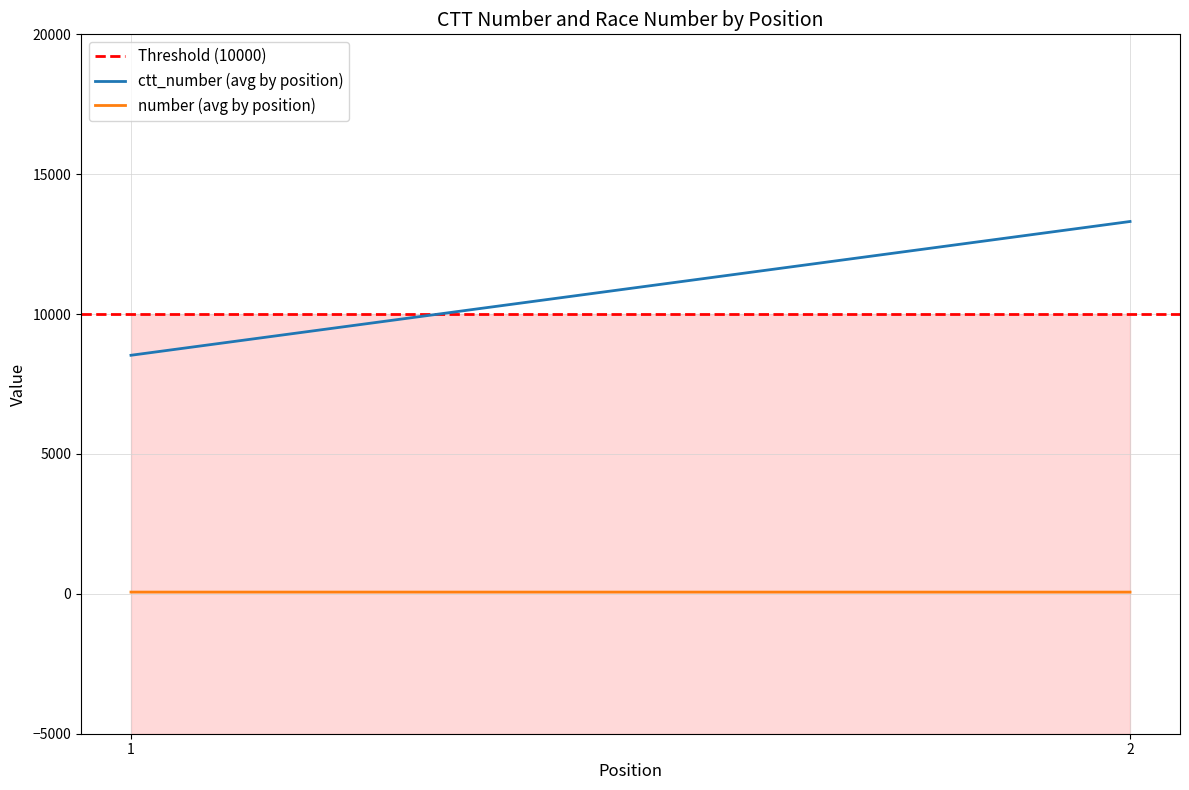

List the labels in order of Threshold (10000) value, largest first.

1, 2